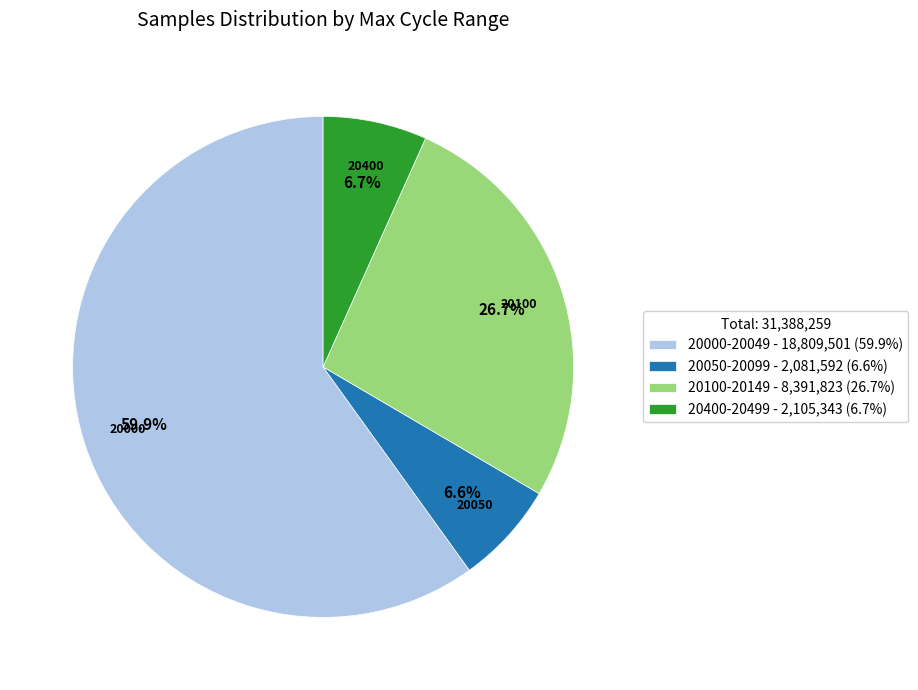

How many segments does this pie chart have?

4